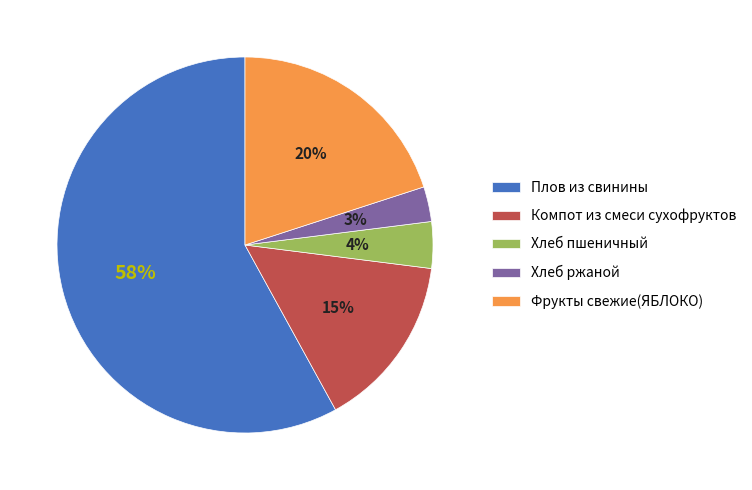

To the nearest percent, what is the combined percentage of Хлеб ржаной and Фрукты свежие(ЯБЛОКО)?

23%